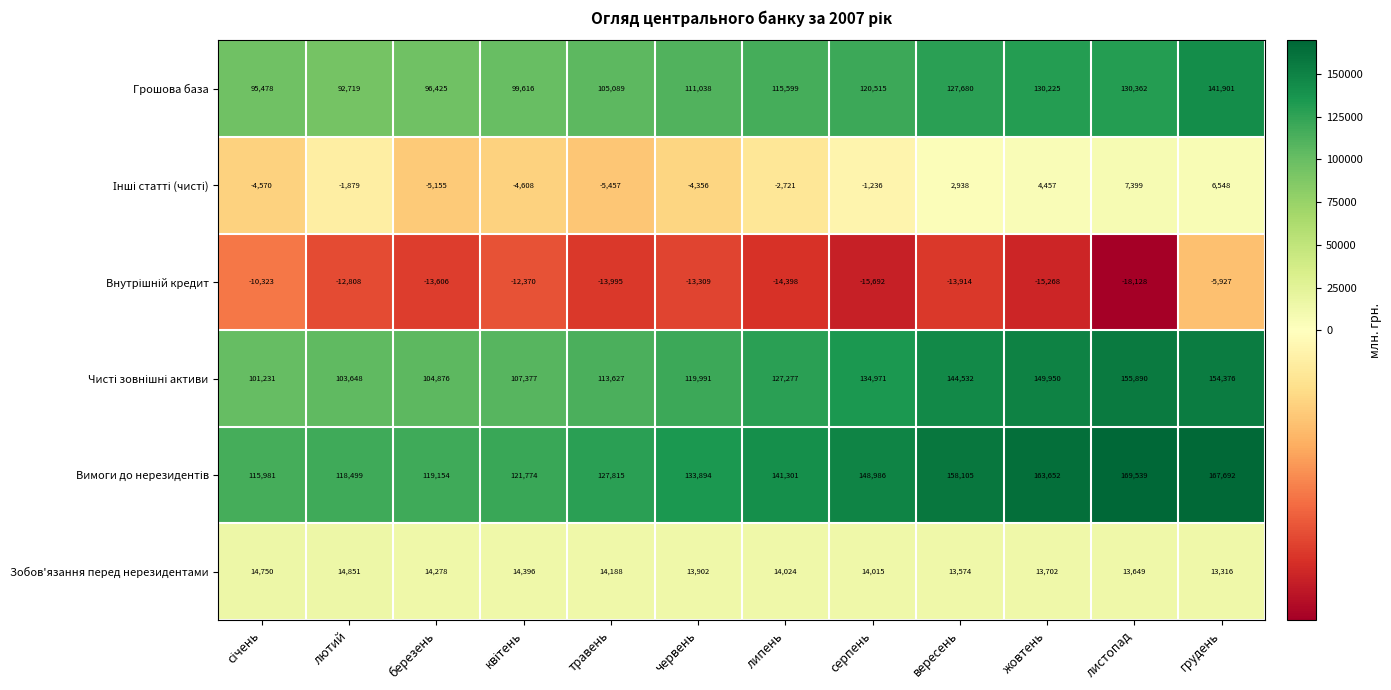

Which category has the lowest value across all series?

листопад